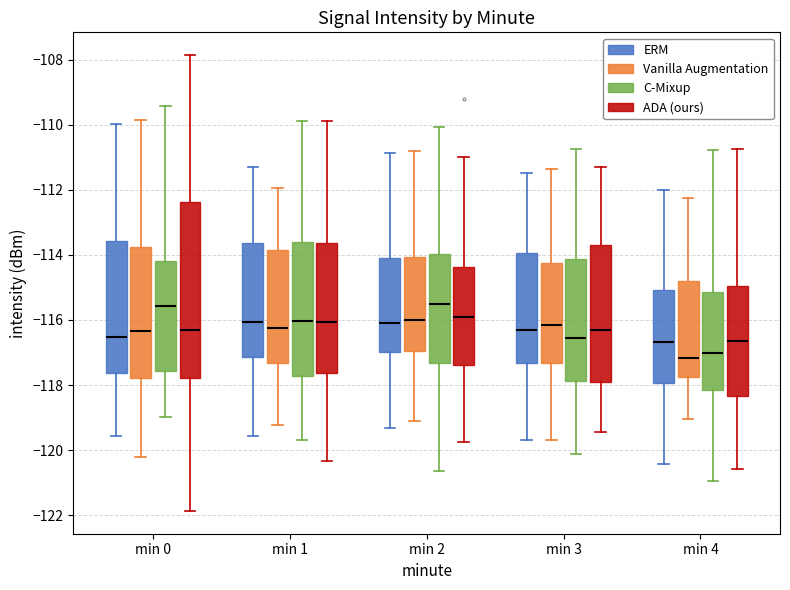

Comparing the boxes themselves (not the whiskers), which one is the tallest?

min 0 (ADA (ours))